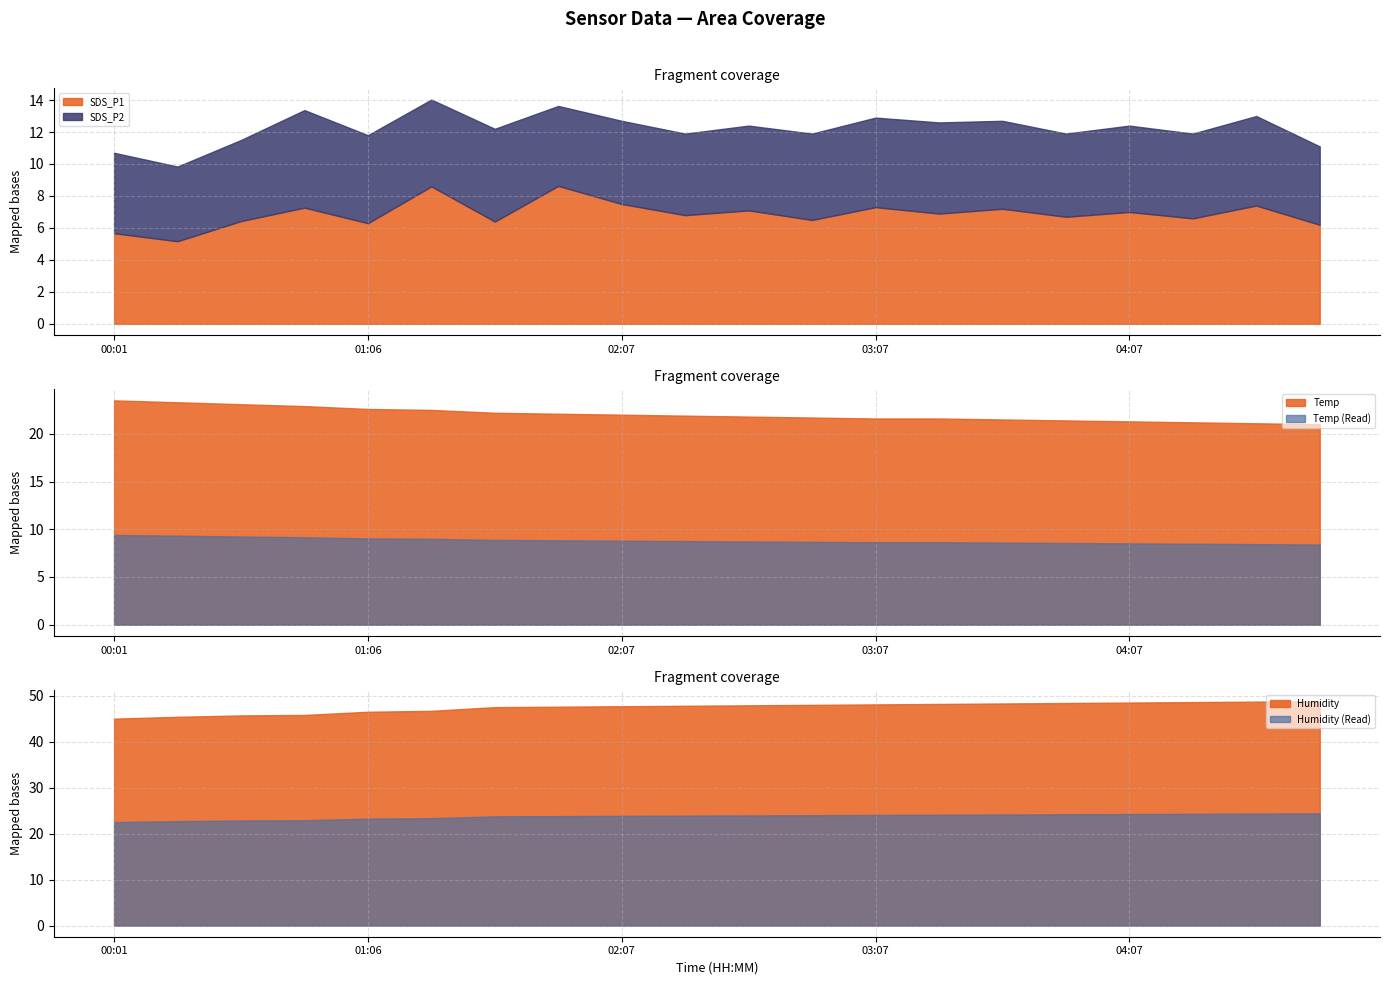

Between 01:38 and 04:22, which series saw the biggest shift?

Humidity